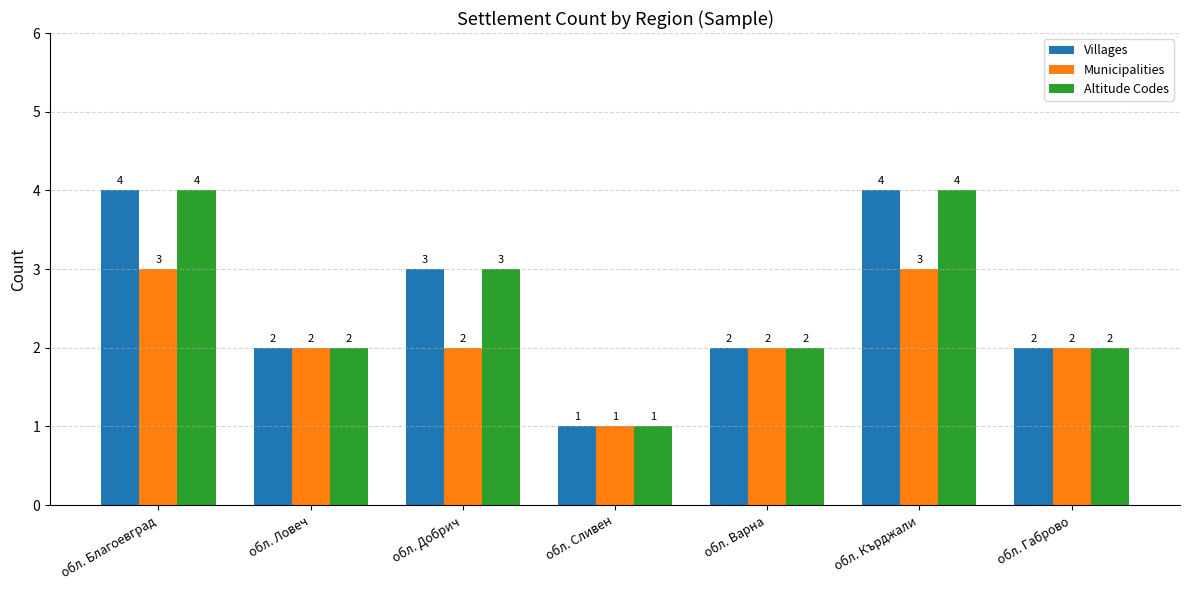

What is the total value across all series at обл. Варна?

6